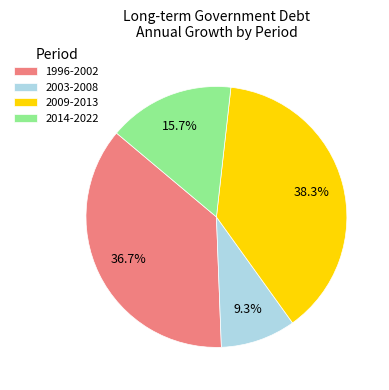

What is the smallest slice in the pie chart?

2003-2008